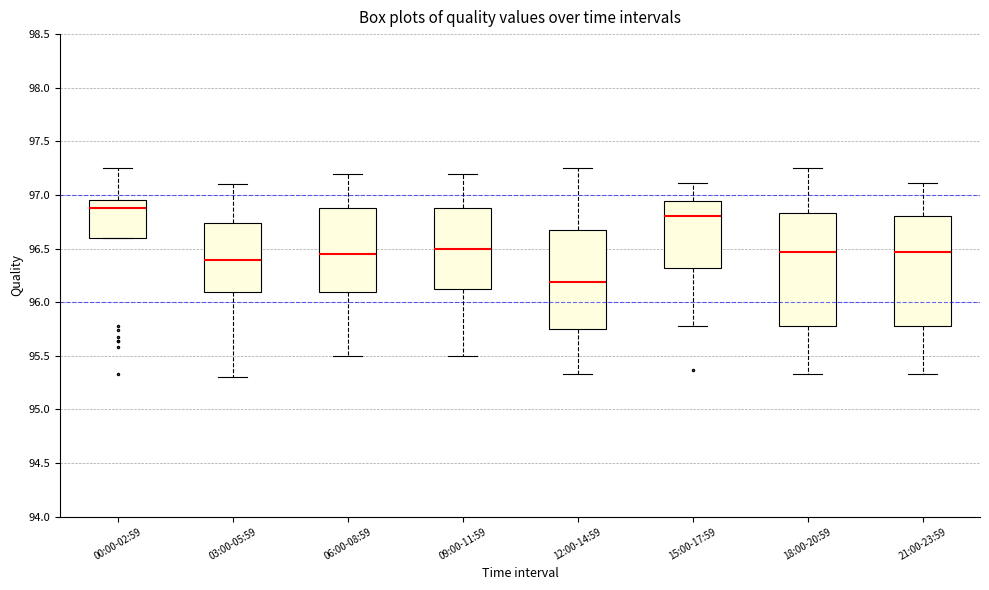

Which box's median line is the lowest?

12:00-14:59